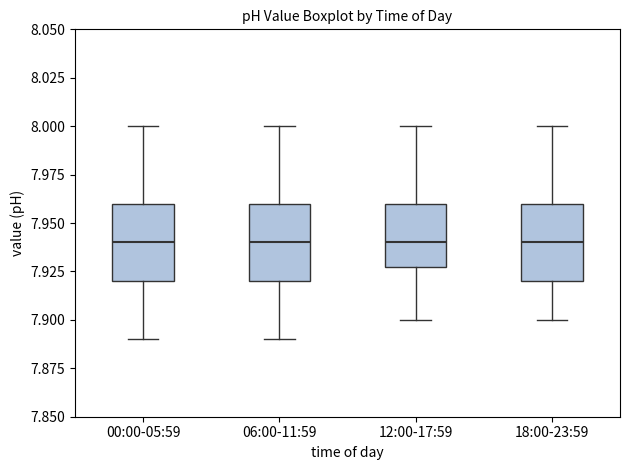

Where is the upper edge of the box for 12:00-17:59 on the y-axis? The values are not printed on the chart, so give them approximately, as read against the axis.

7.96